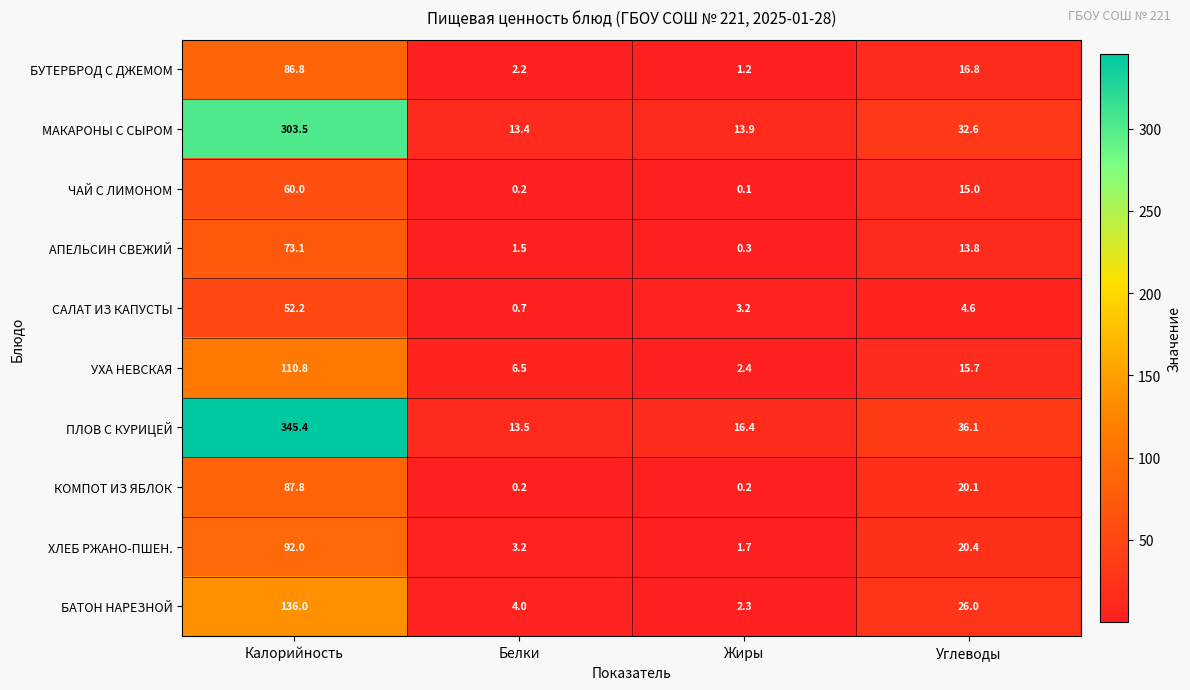

The value of ЧАЙ С ЛИМОНОМ at Углеводы is 15.0. True or false?

True